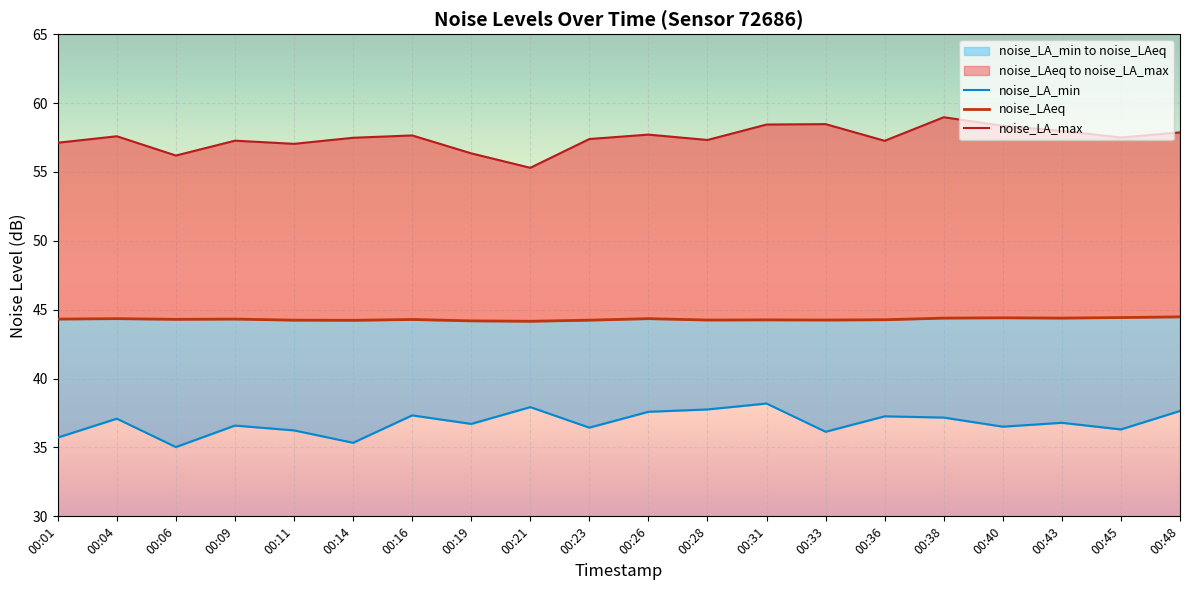

True or false: noise_LA_max and noise_LA_min intersect in this chart.

False